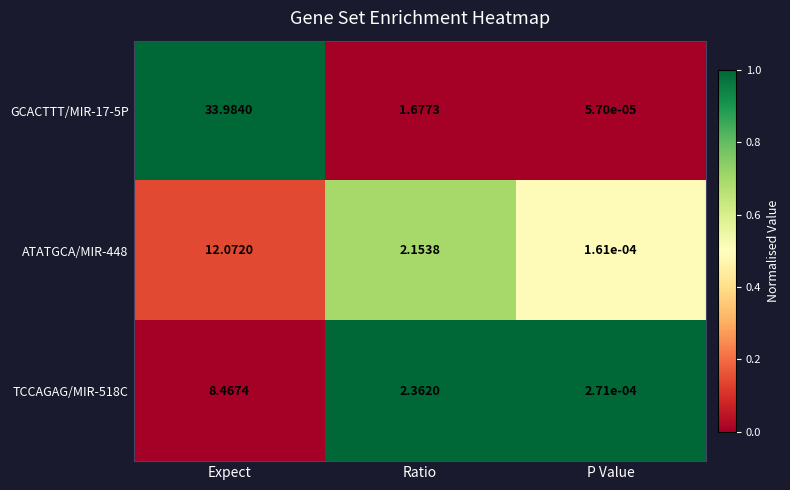

Which category has the highest value in the GCACTTT/MIR-17-5P series?

Expect